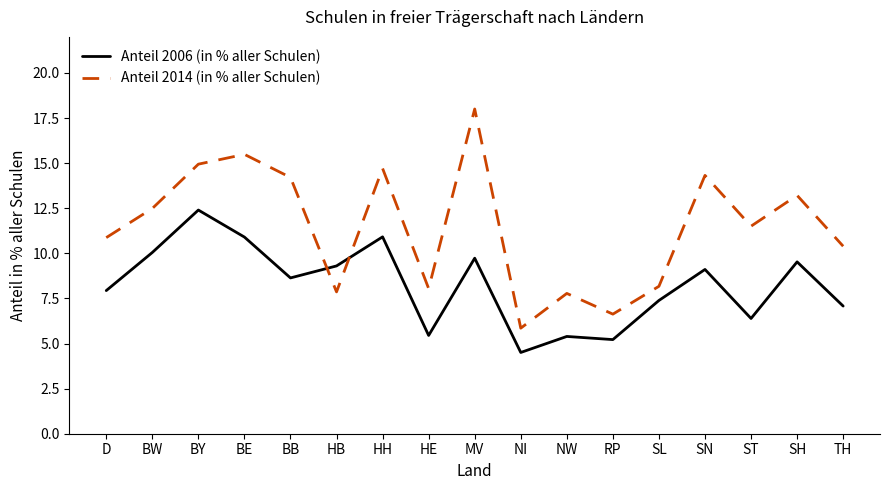

What position from the left is ST?

15